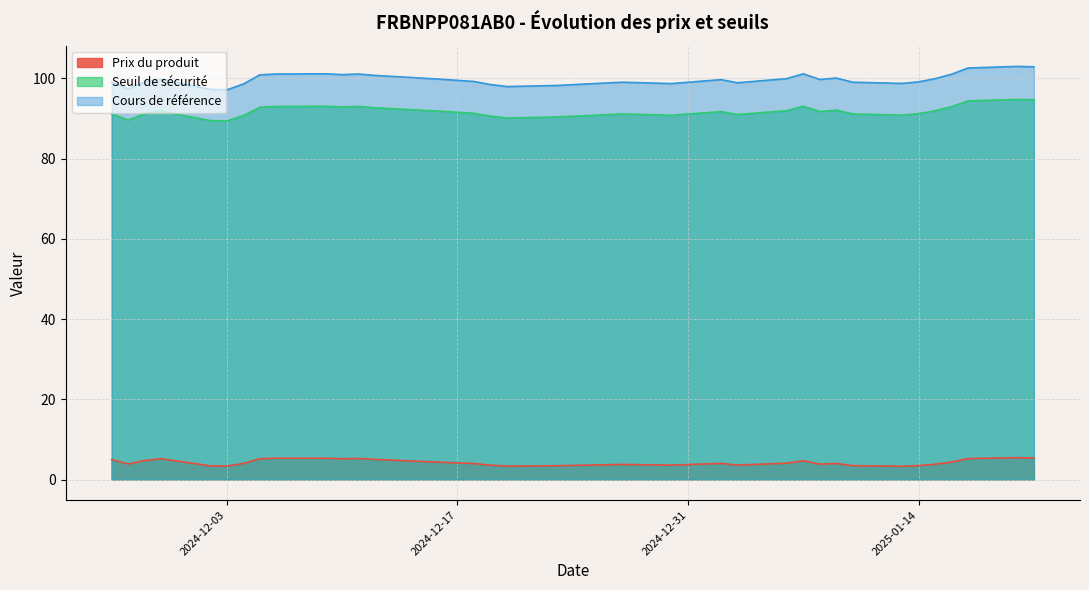

Which series changed the most between 2024-12-17 and 2024-12-27?

Cours de référence